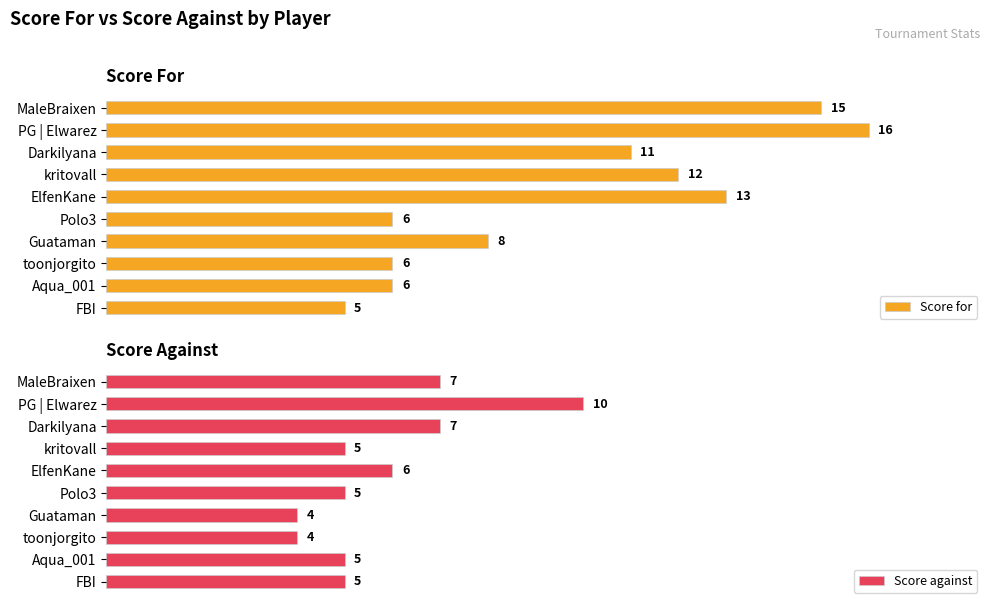

What is the difference between the Score for values at 9 and 12.5?

1